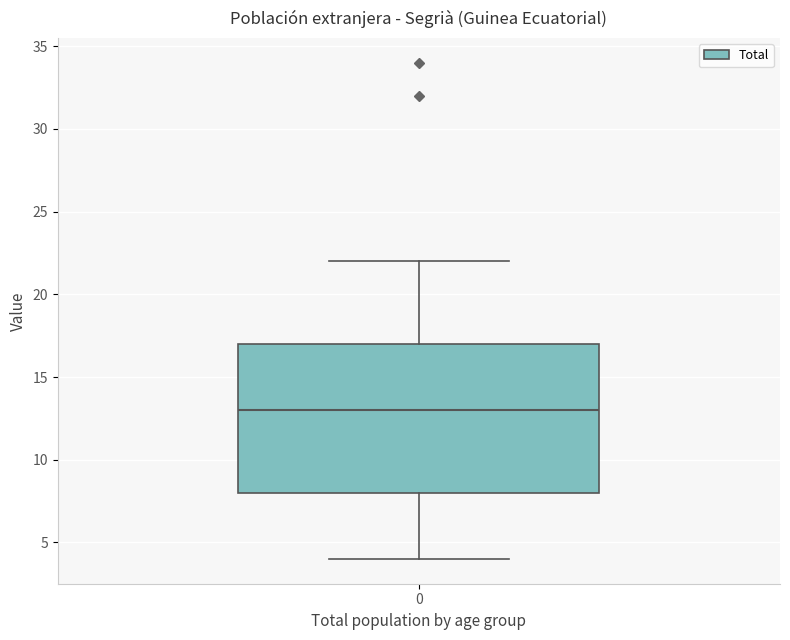

Where does the upper whisker of the box at x = 0 end on the y-axis? The values are not printed on the chart, so give them approximately, as read against the axis.

22